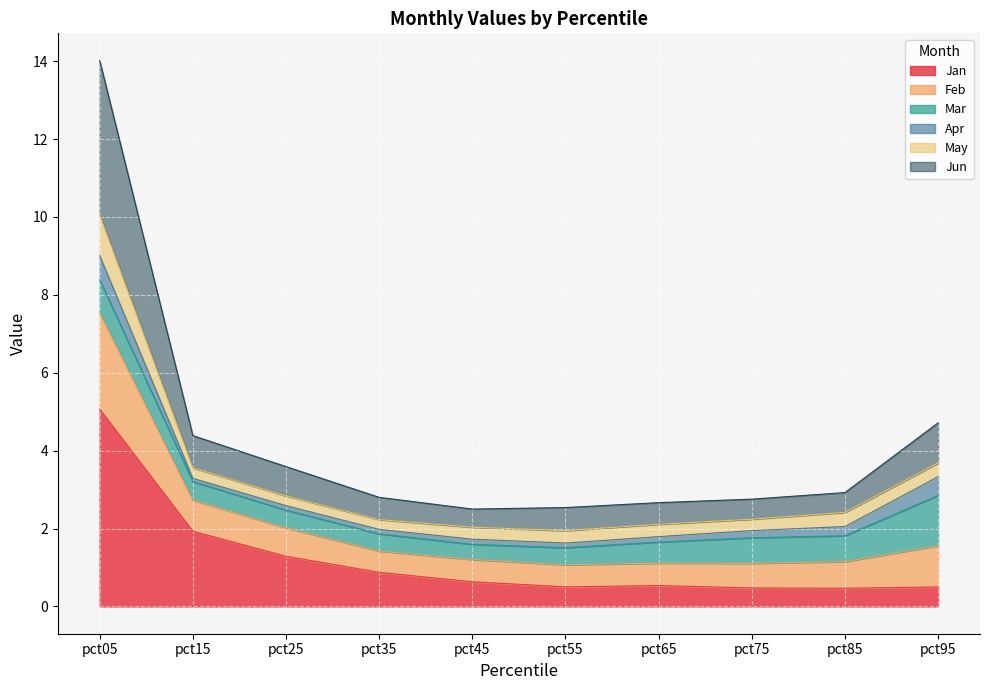

What is the greatest value displayed?

14.0